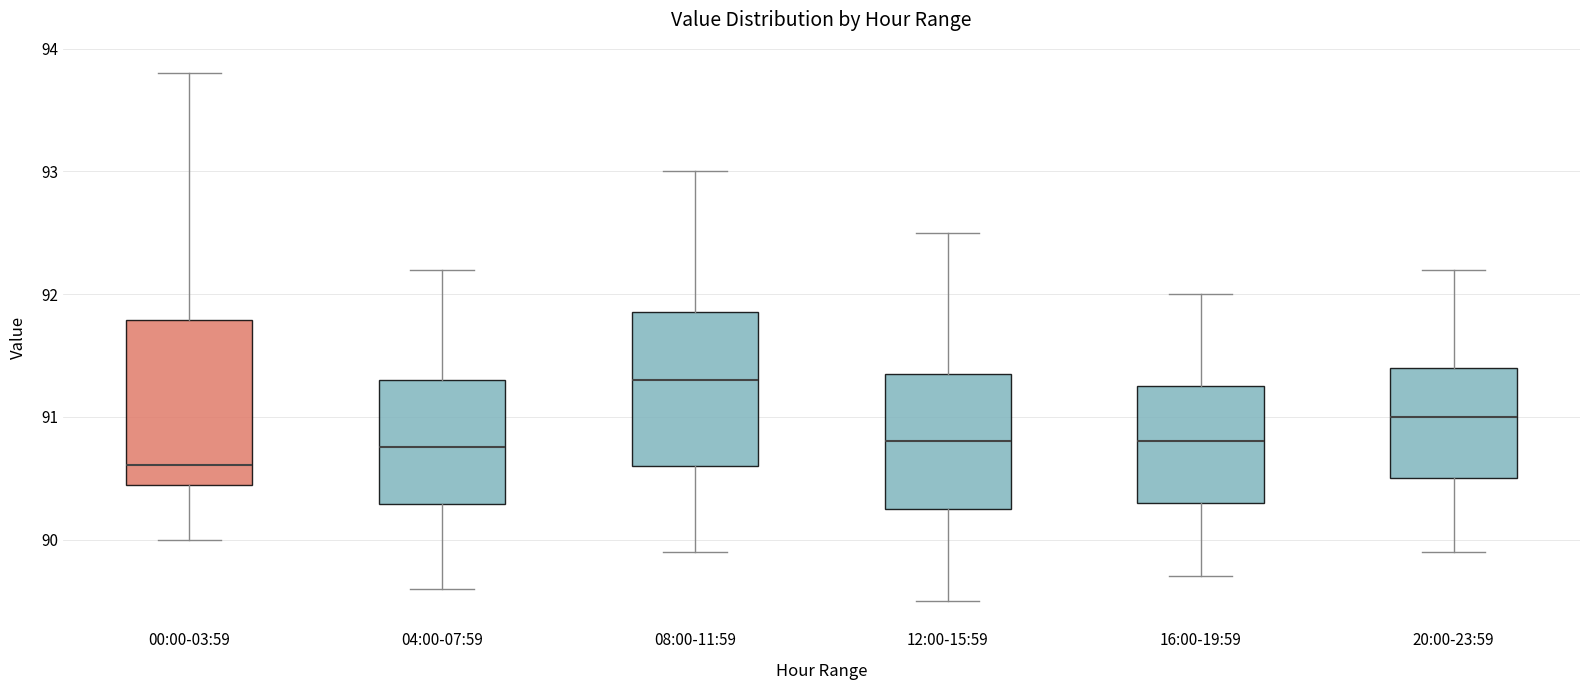

Reading left to right, read every box against the y-axis: the position of its median line, the range the box covers, and the ends of its whiskers. The values are not printed on the chart, so give them approximately, as read against the axis.

00:00-03:59: median 90.6, box 90.4 to 91.8, whiskers 90.0 to 93.8
04:00-07:59: median 90.8, box 90.3 to 91.3, whiskers 89.6 to 92.2
08:00-11:59: median 91.3, box 90.6 to 91.9, whiskers 89.9 to 93.0
12:00-15:59: median 90.8, box 90.3 to 91.4, whiskers 89.5 to 92.5
16:00-19:59: median 90.8, box 90.3 to 91.3, whiskers 89.7 to 92.0
20:00-23:59: median 91.0, box 90.5 to 91.4, whiskers 89.9 to 92.2